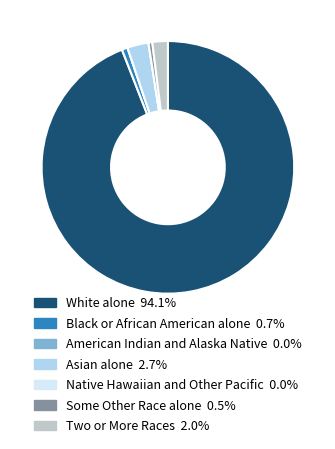

Does any single category account for the majority?

Yes